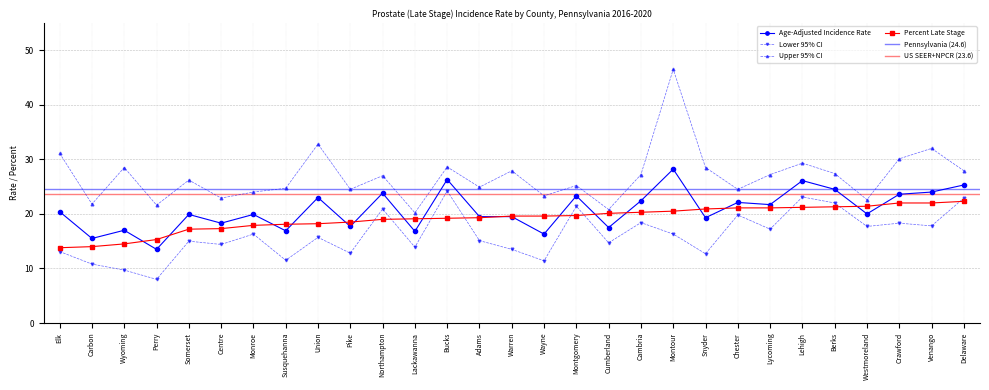

True or false: Percent Late Stage and Age-Adjusted Incidence Rate intersect in this chart.

True